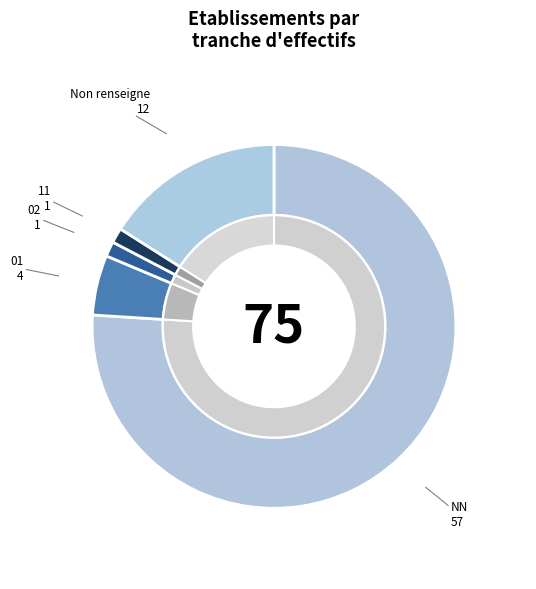

Combined, do 11 and 01 account for over 50%?

No